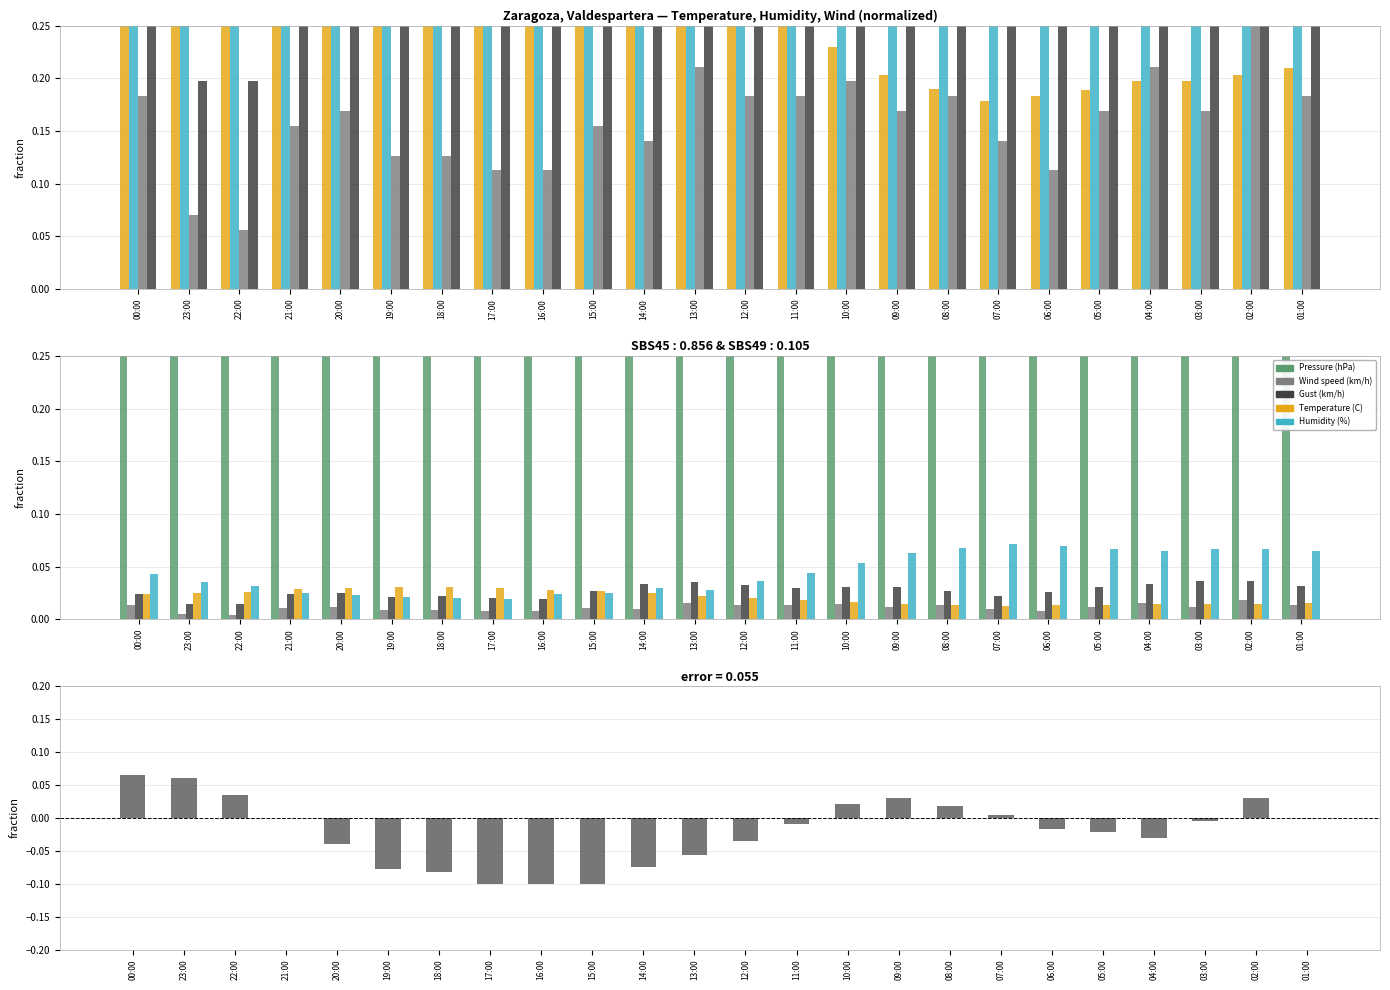

At which category is the sum across all series the highest?

00:00